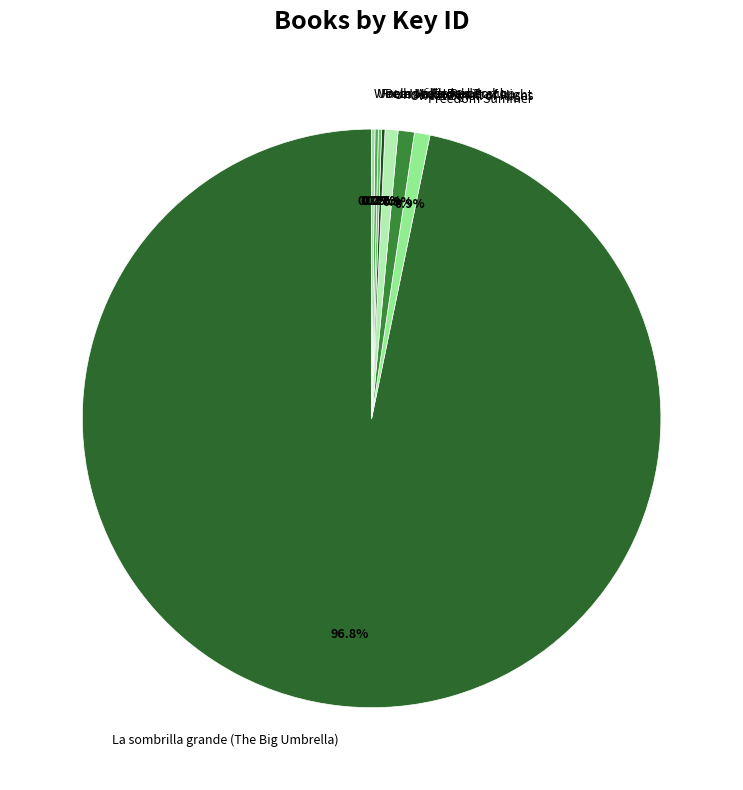

What is the largest slice in the pie chart?

La sombrilla grande (The Big Umbrella)